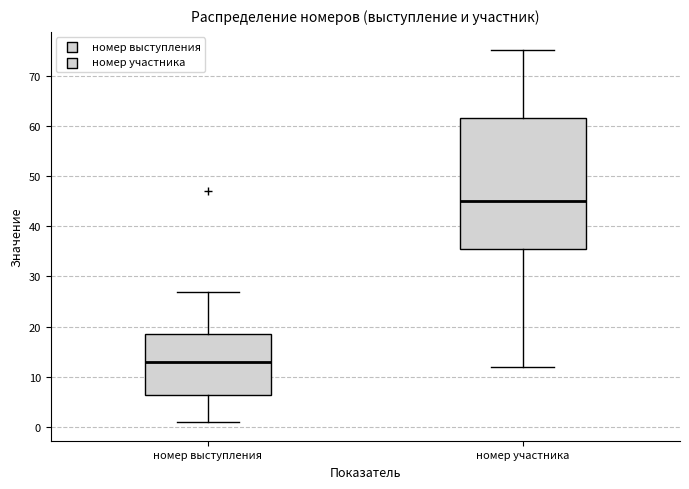

Which box is the tallest, from its lower edge to its upper edge?

номер участника